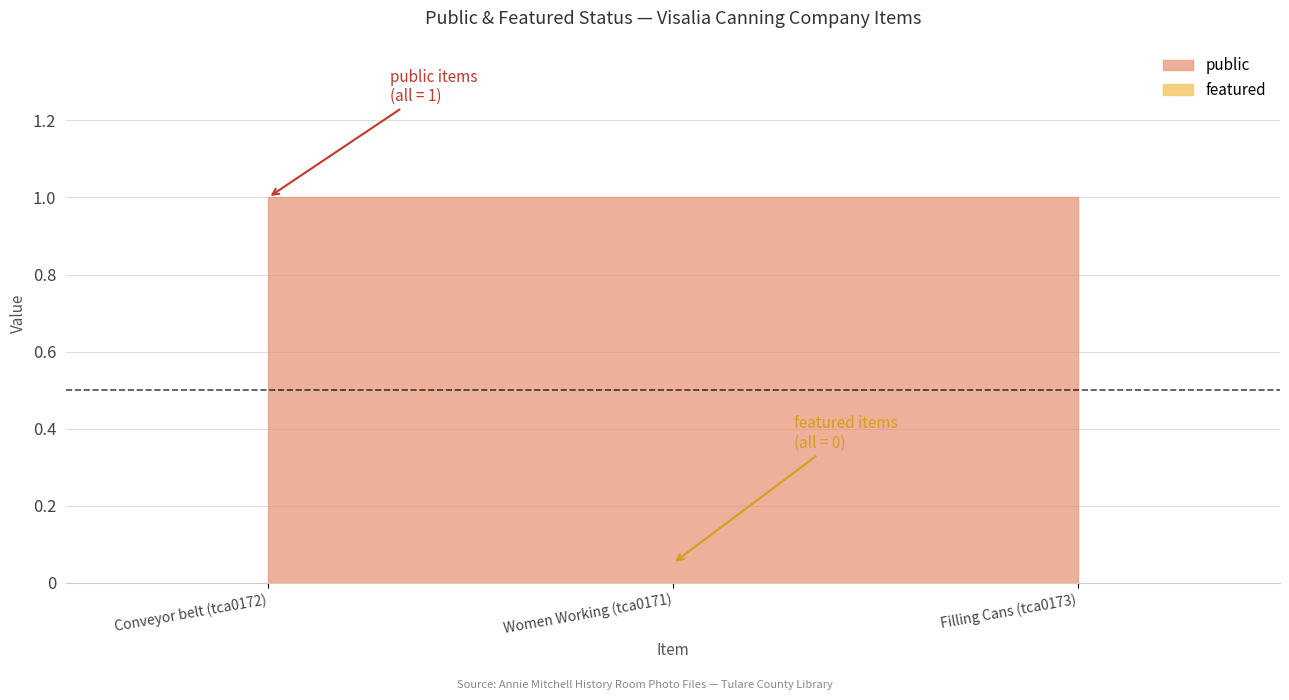

Rank the series by their maximum value, from highest to lowest.

public, featured